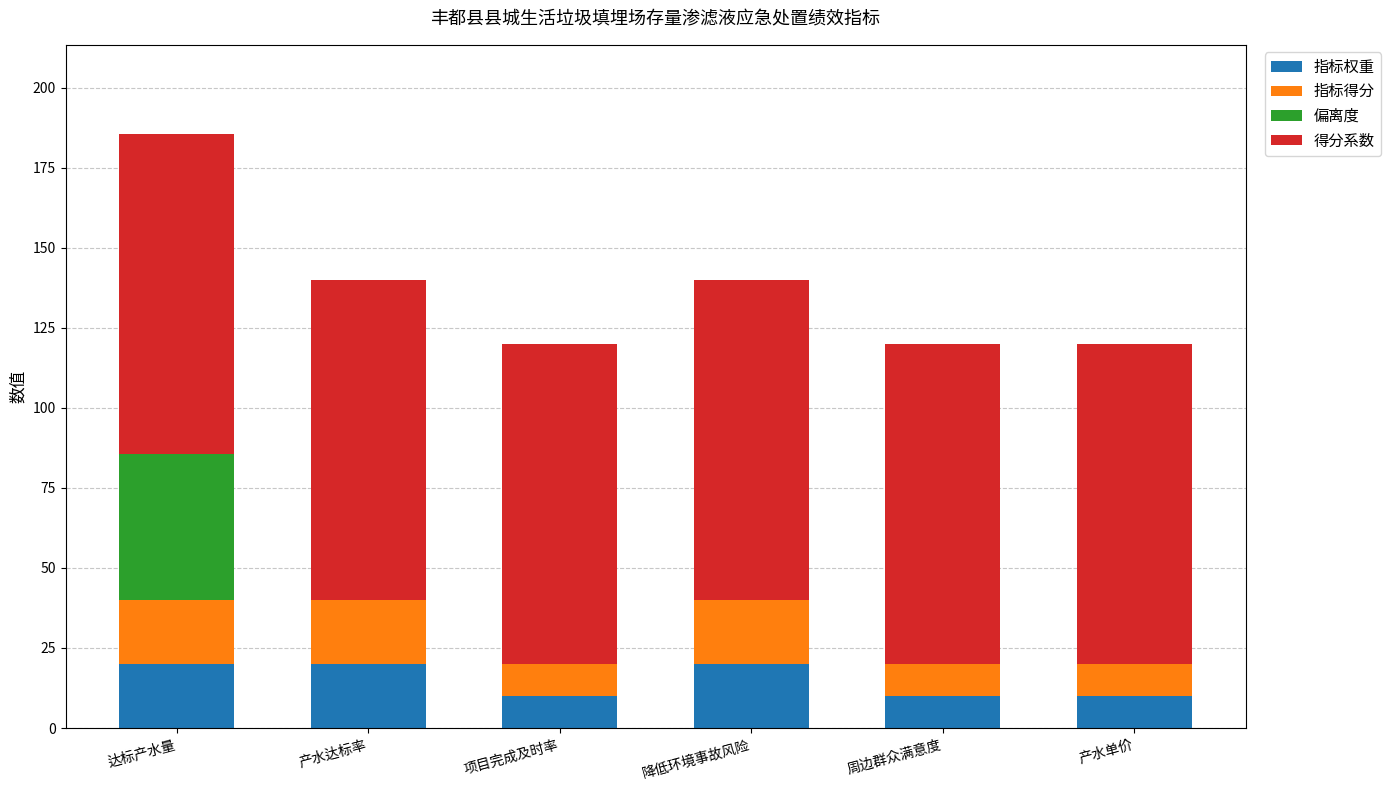

The 指标权重 series shows 10.0 at 项目完成及时率. True or false?

True